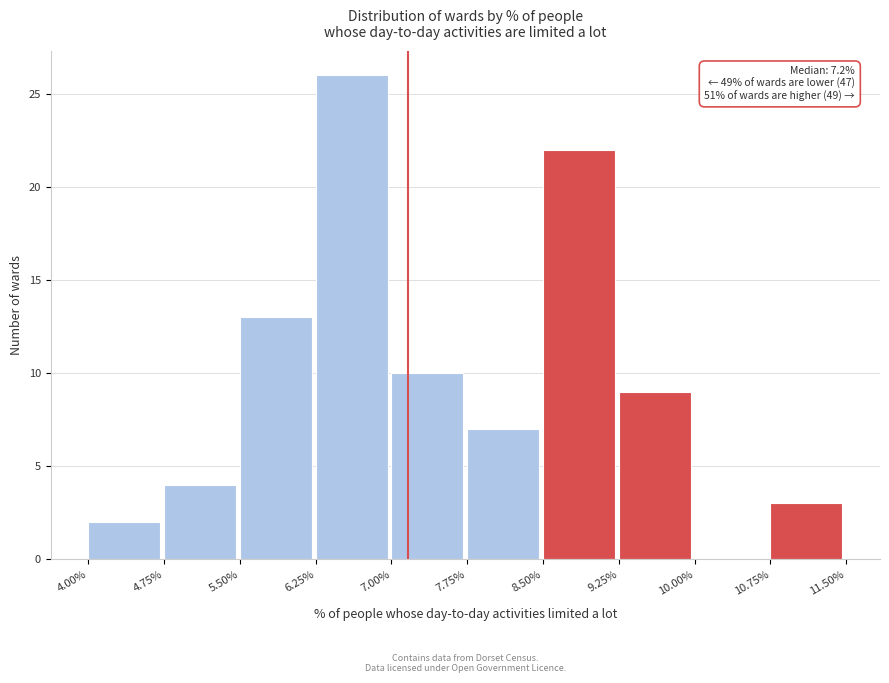

Which range on the x-axis has the tallest bar?

6.25% to 7.00%